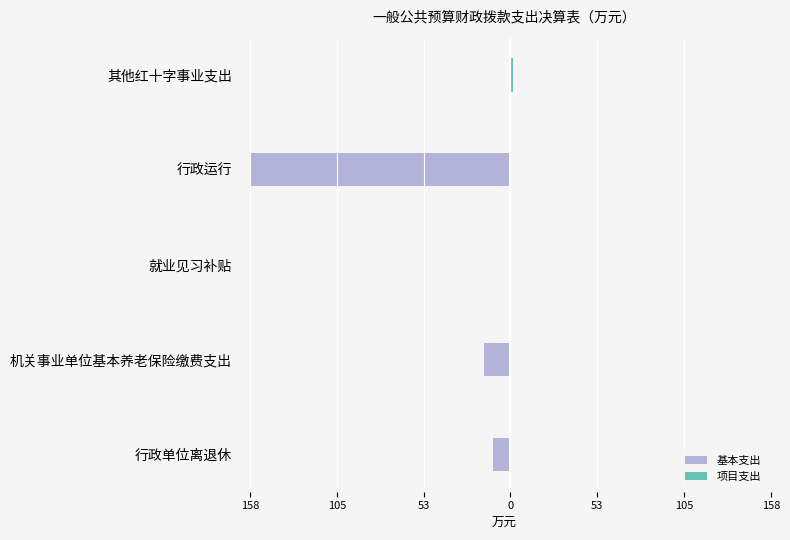

What is the average value of the 项目支出 series?

0.3